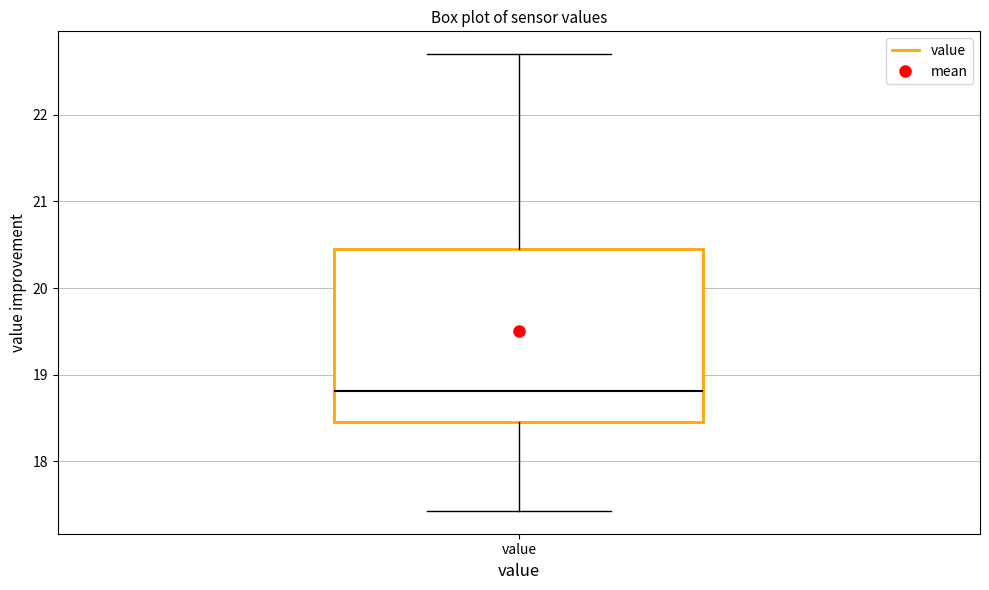

Transcribe this box plot: give where the median line is, the range the box spans, and where the two whiskers end, as read against the y-axis. The values are not printed on the chart, so give them approximately, as read against the axis.

median 18.8, box 18.5 to 20.5, whiskers 17.4 to 22.7